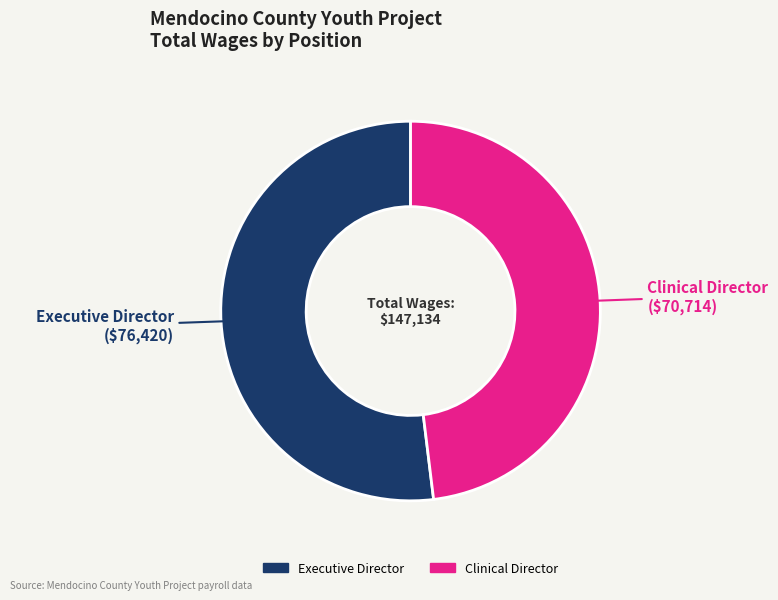

What is the ratio of the value at Executive Director to the value at Clinical Director?

1.1